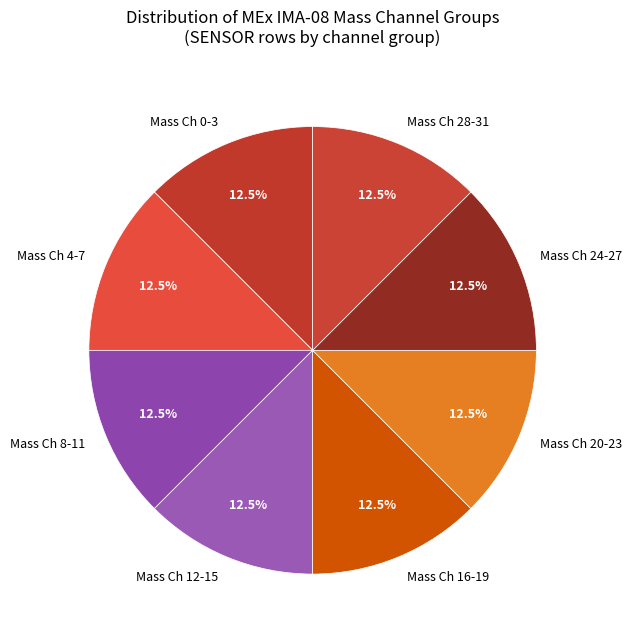

What portion of the pie excludes Mass Ch 24-27?

87.5%